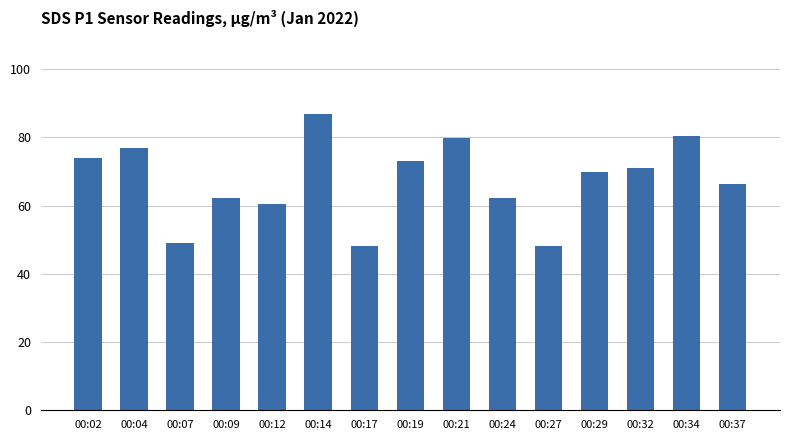

How many values are below 69?

7